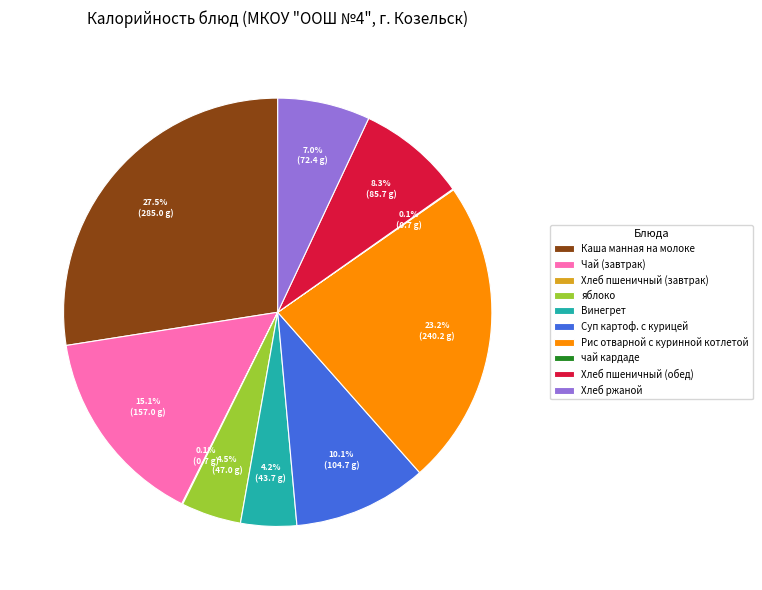

Which has a higher value, Чай (завтрак) or Хлеб пшеничный (обед)?

Чай (завтрак)